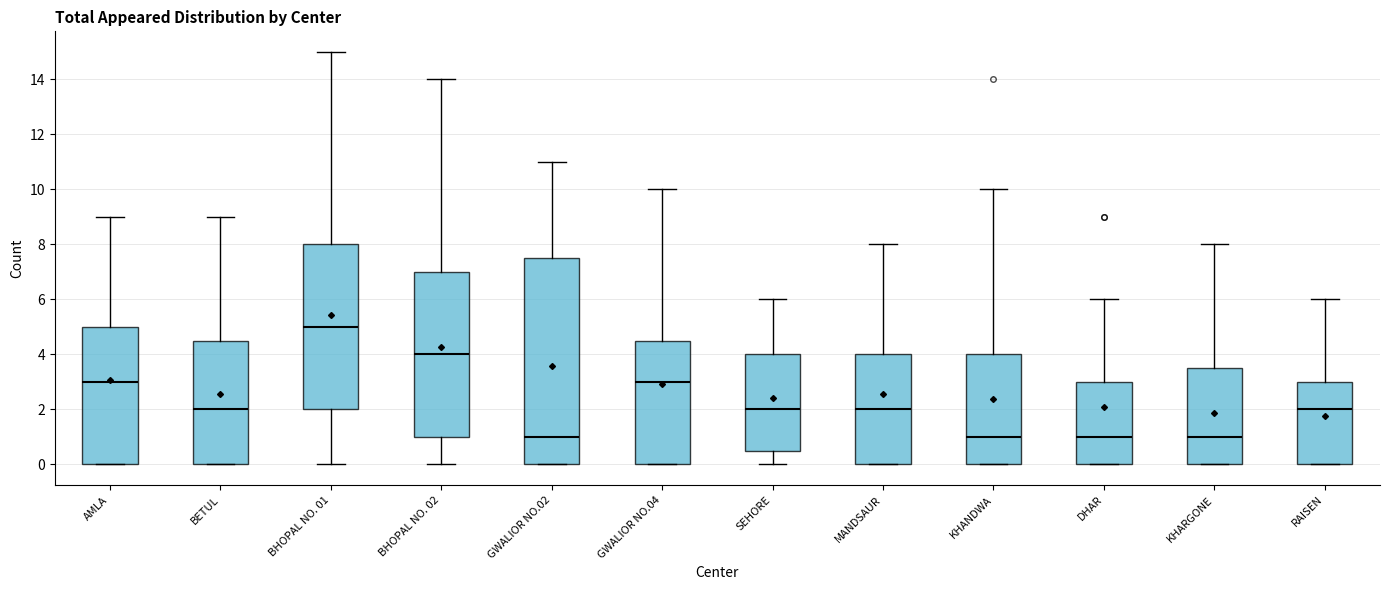

Which box is the tallest, from its lower edge to its upper edge?

GWALIOR NO.02